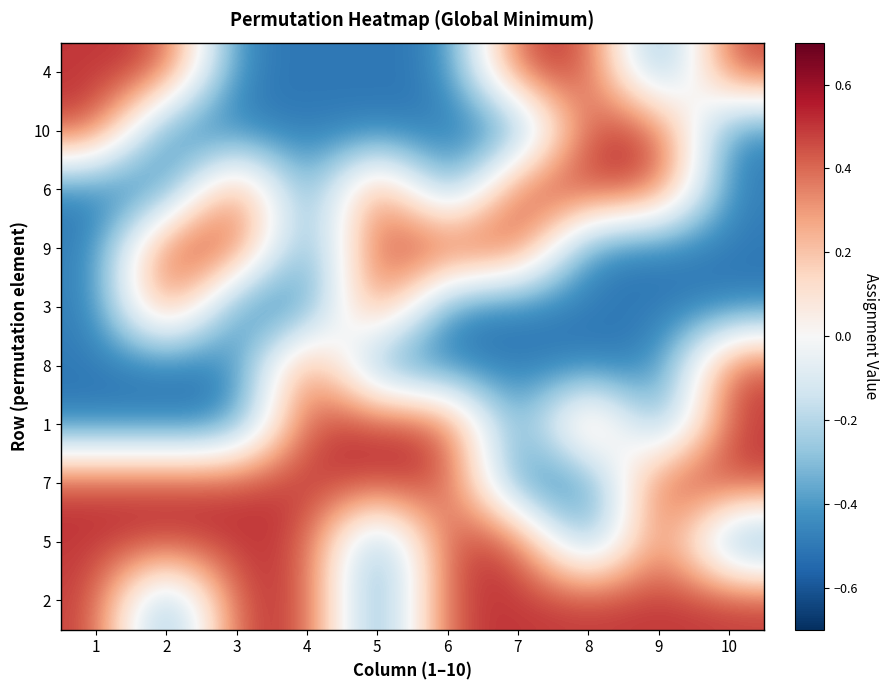

What is the greatest value displayed?

0.5